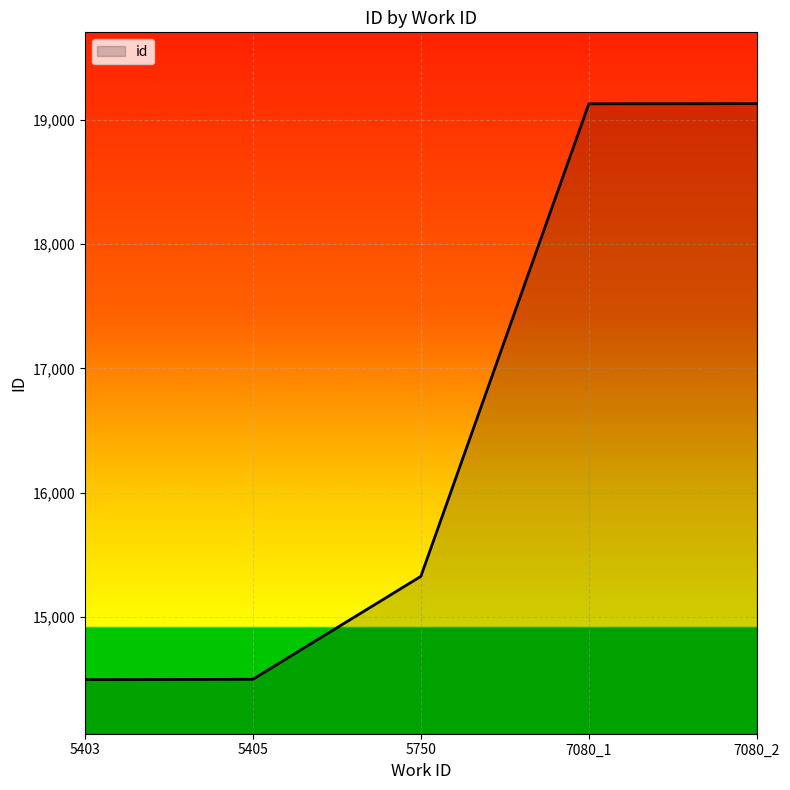

What is the difference between the values at 5750 and 7080_1?

3801